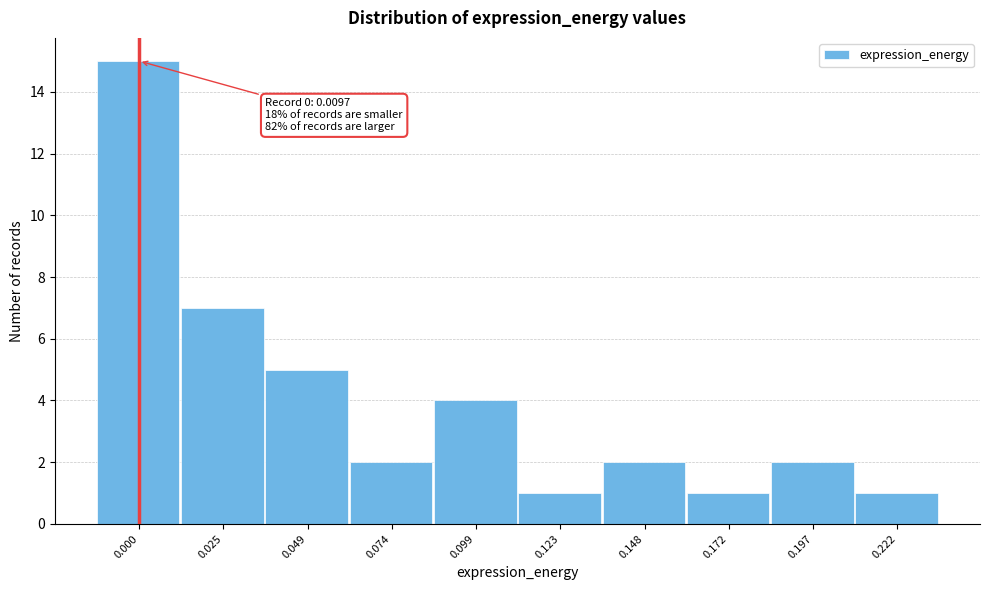

Reading left to right, list all the values displayed in this chart.

15	7	5	2	4	1	2	1	2	1